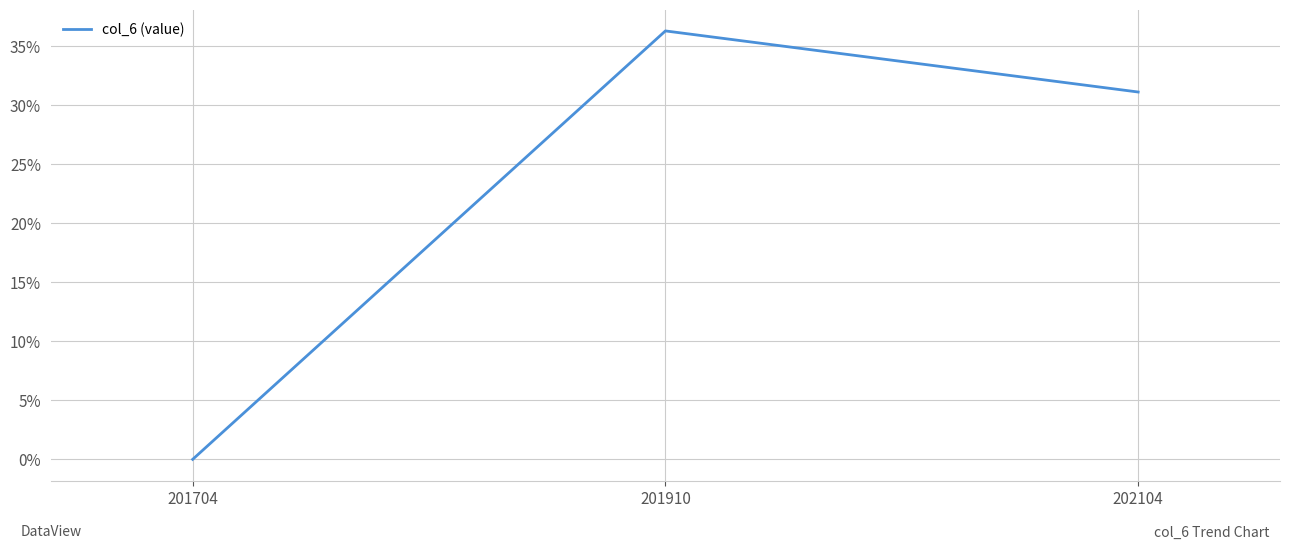

Is it true that the value at 202104 is 15.7?

False